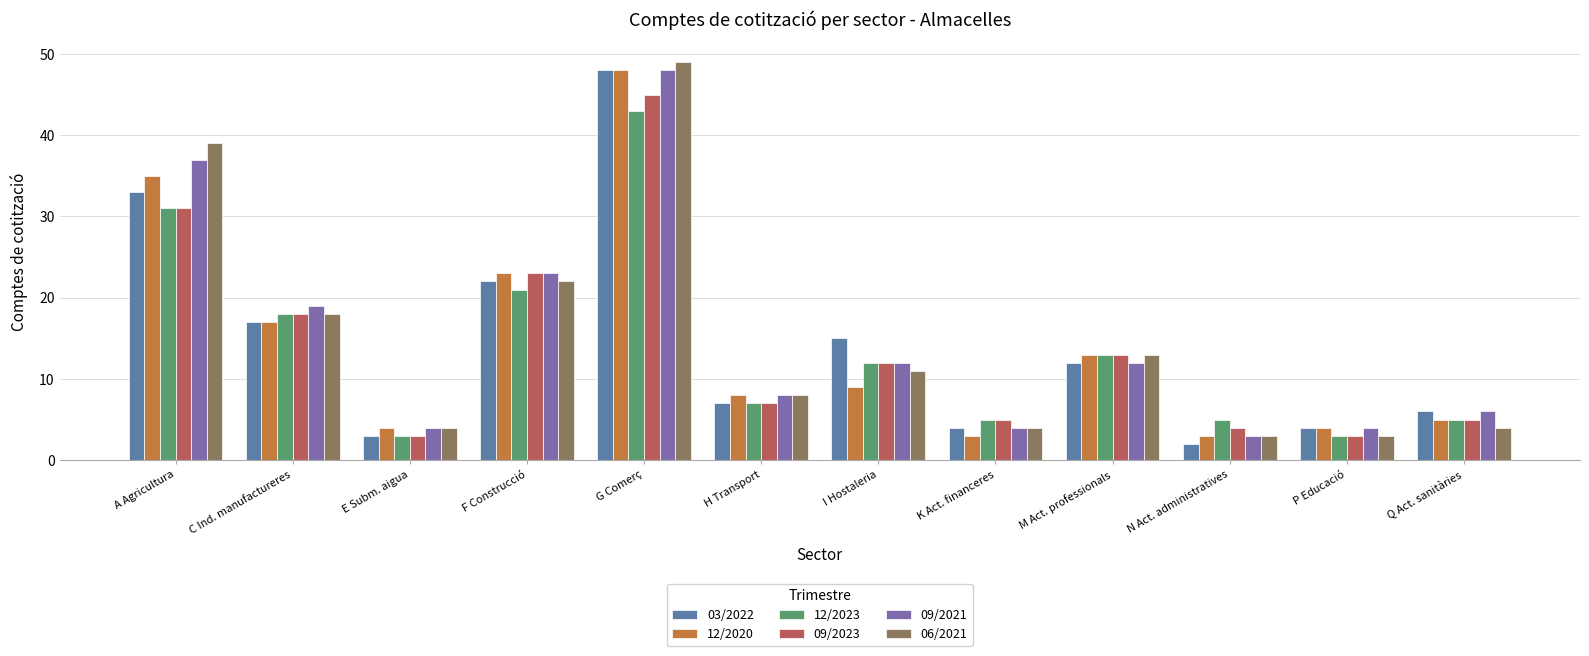

How many values in the 12/2020 series are below 9?

6